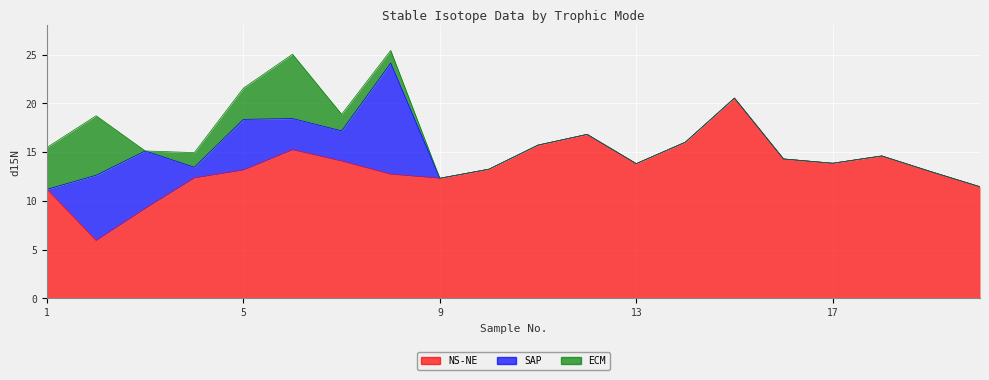

What are all the series names shown in the legend?

NS-NE, SAP, ECM